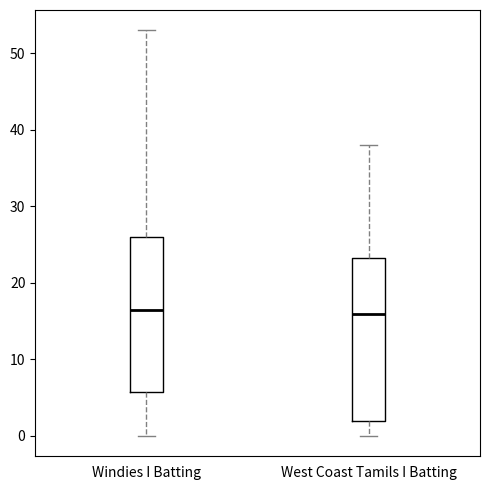

Reading left to right, read every box against the y-axis: the position of its median line, the range the box covers, and the ends of its whiskers. The values are not printed on the chart, so give them approximately, as read against the axis.

Windies I Batting: median 17, box 6 to 26, whiskers 0 to 53
West Coast Tamils I Batting: median 16, box 2 to 23, whiskers 0 to 38